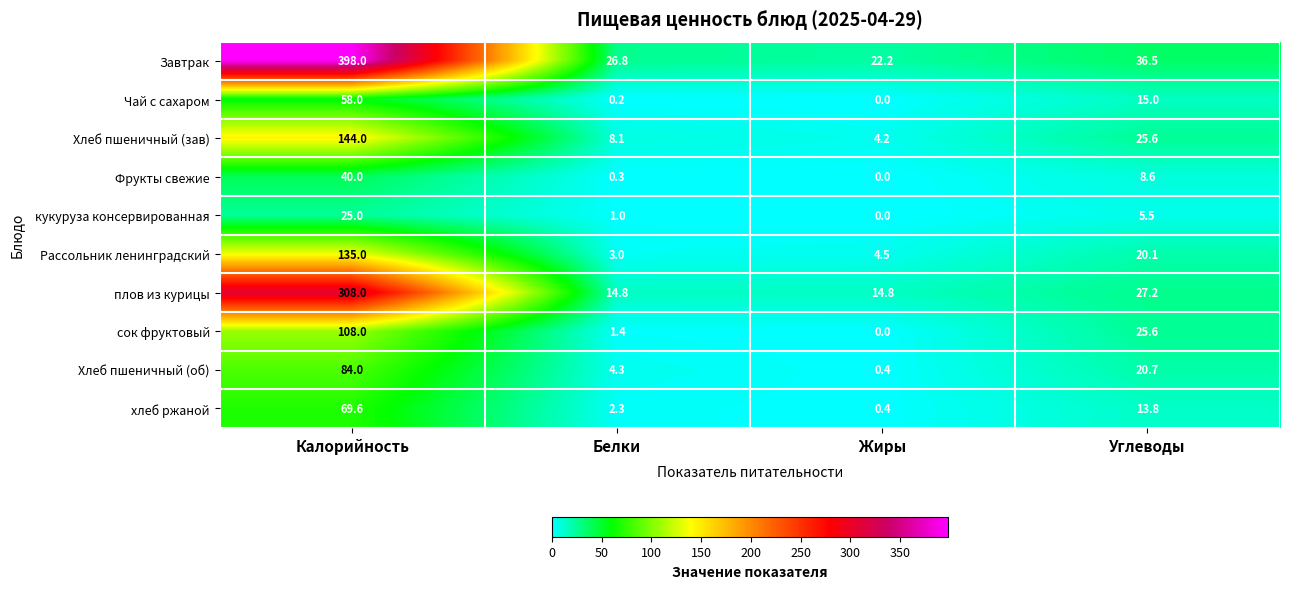

At which label is Чай с сахаром closest to 29?

Углеводы